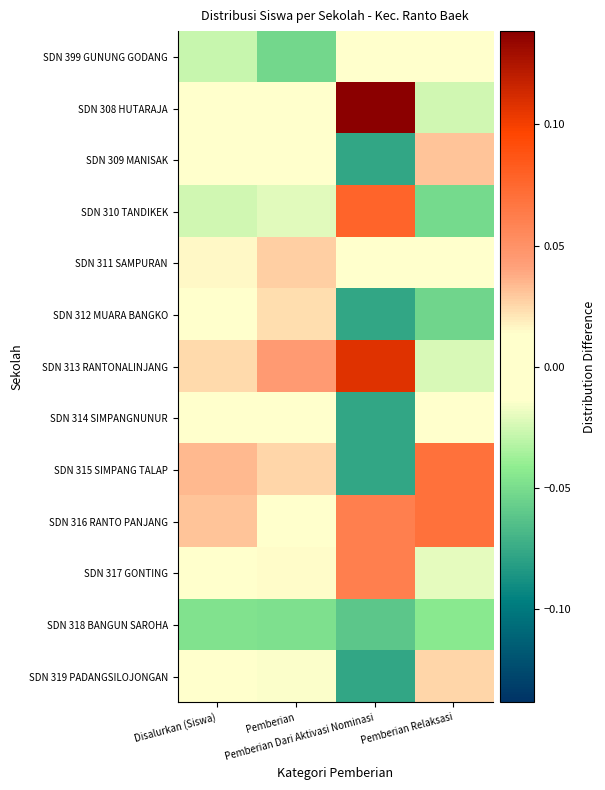

Which series has the largest total across all categories?

SDN 316 RANTO PANJANG